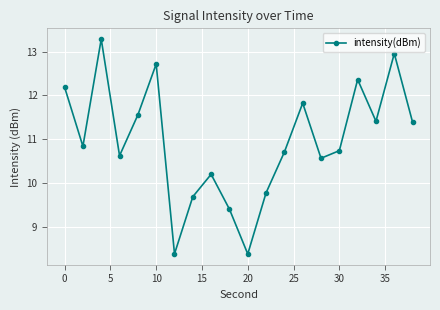

What is the sum of all values?

219.1